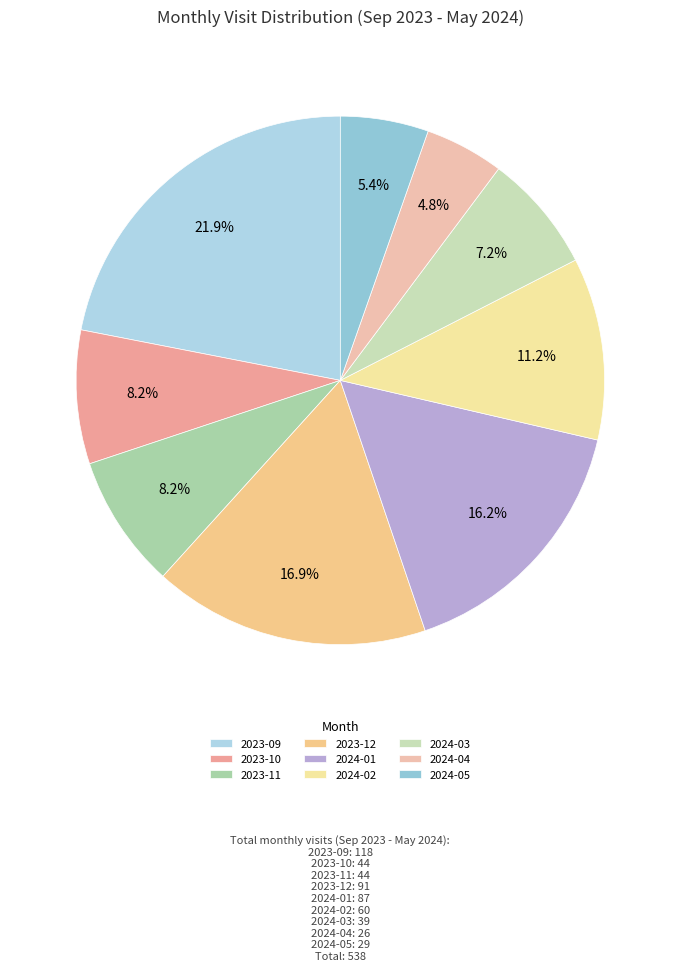

Which category has the biggest portion of the pie?

2023-09